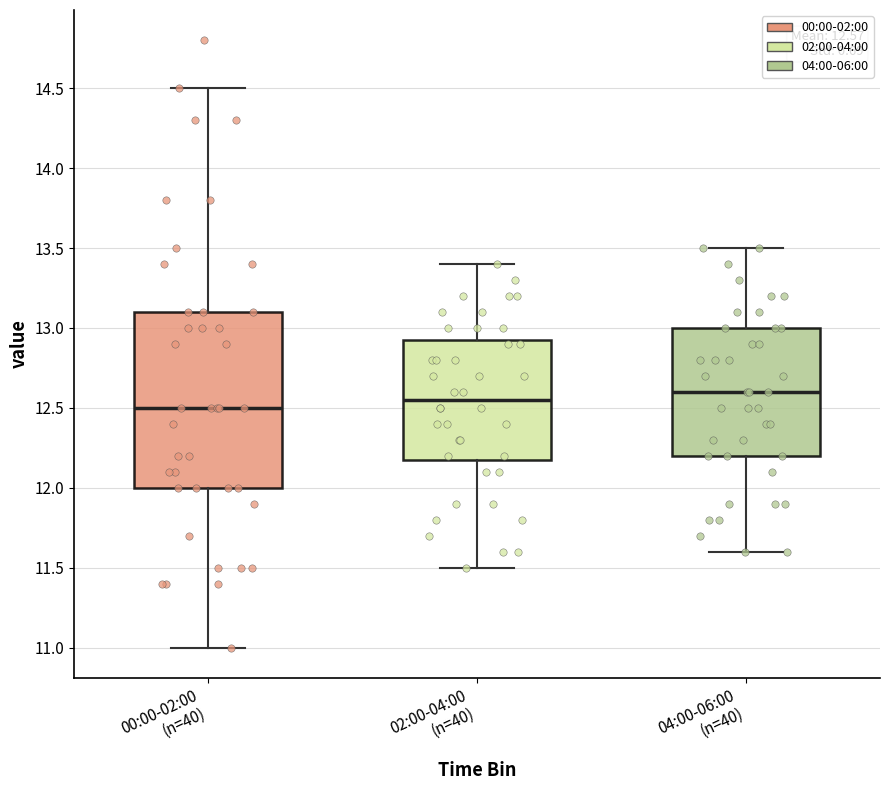

Which box is the tallest, from its lower edge to its upper edge?

00:00-02:00 (n=40)